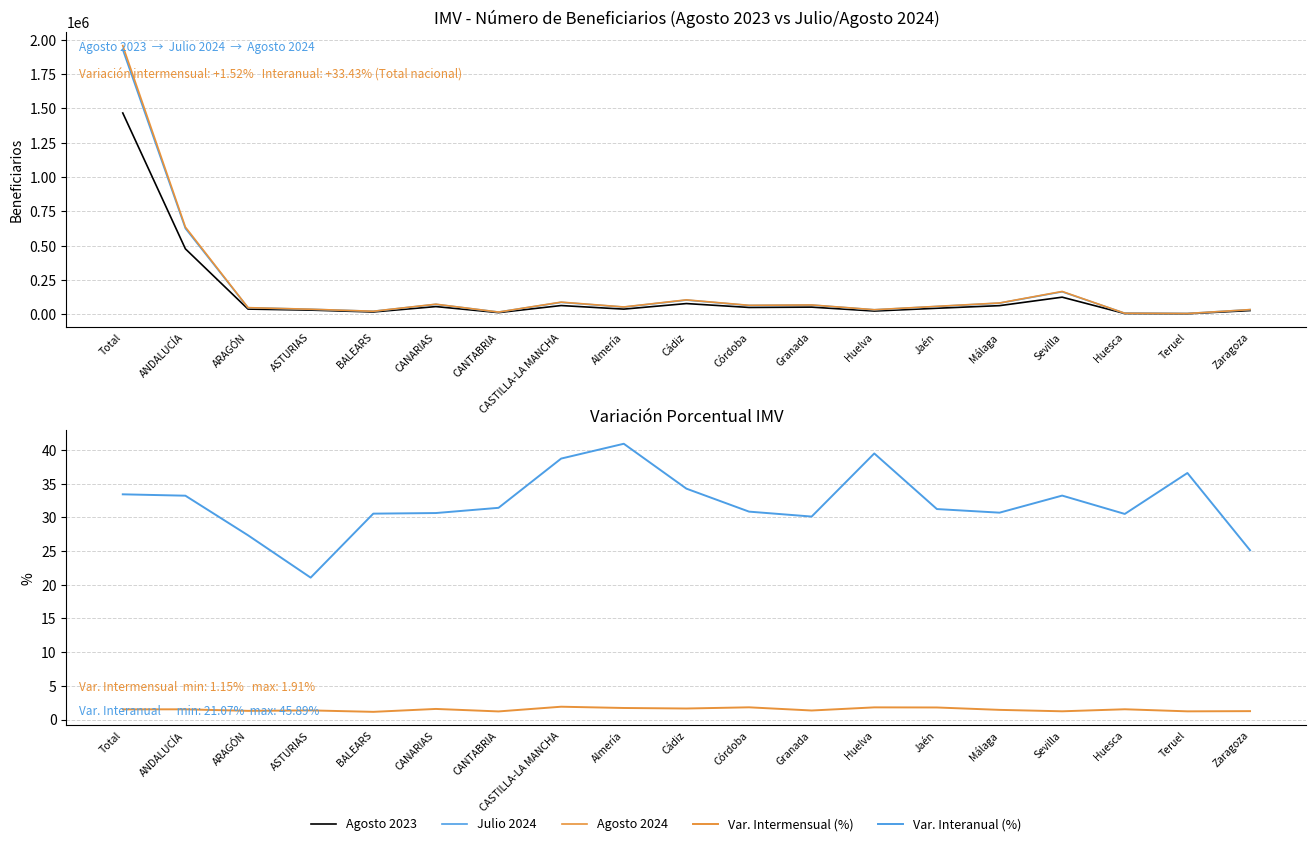

What is the smallest value displayed?

1.1